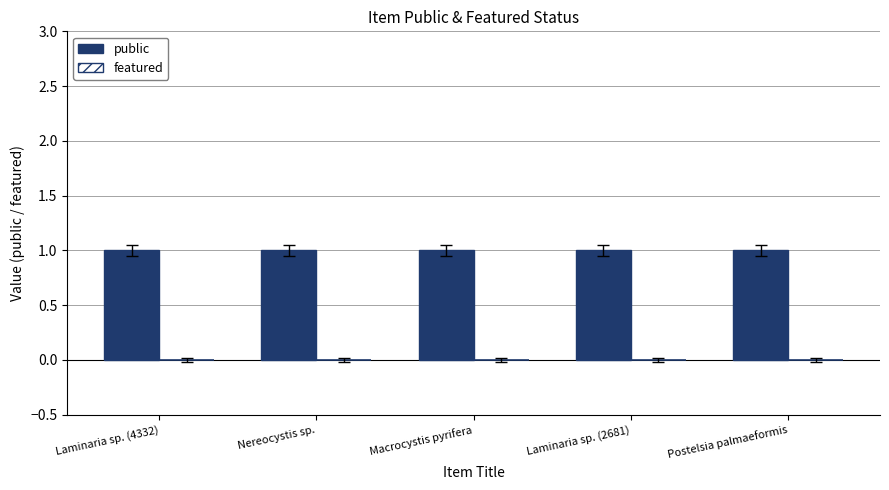

Which series has the largest total across all categories?

public